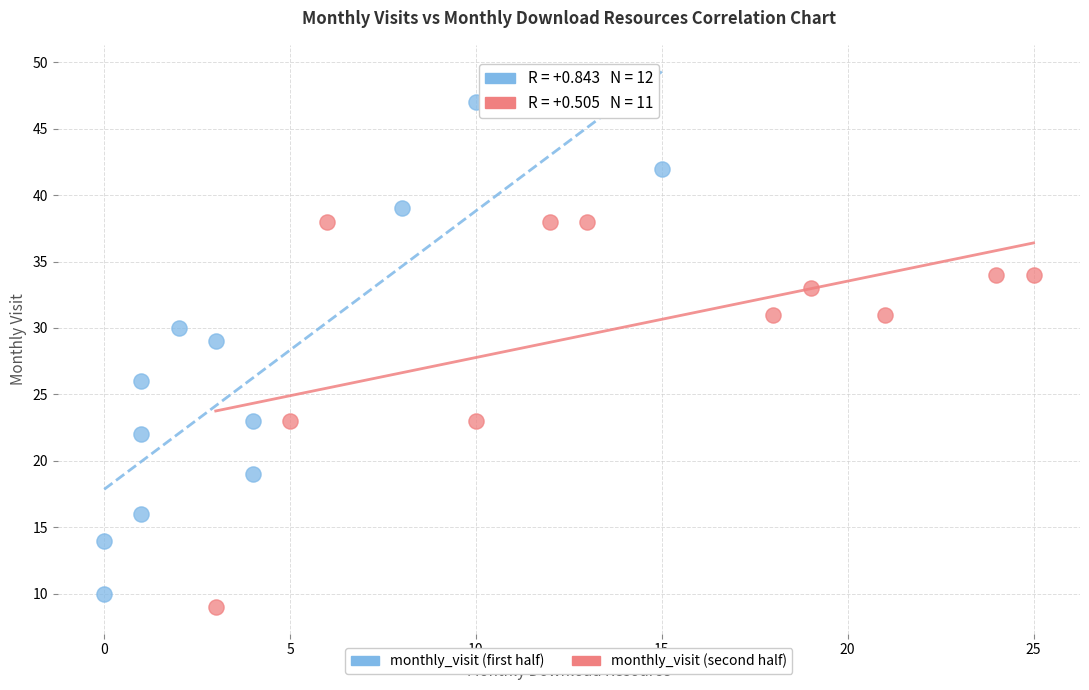

Which series contains the highest Y value?

monthly_visit (first half)